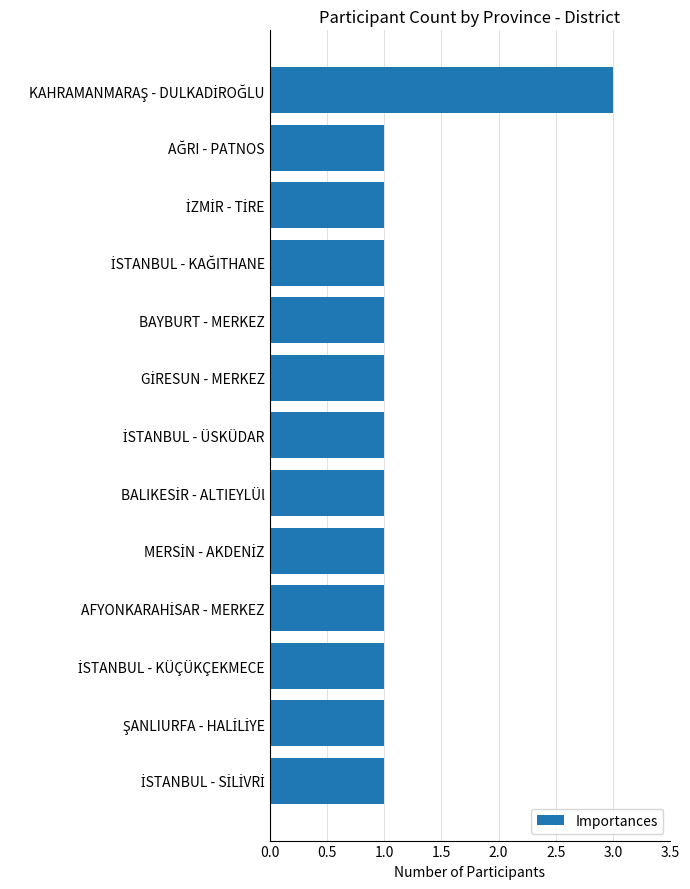

True or false: the data shows 1 at BAYBURT - MERKEZ.

True